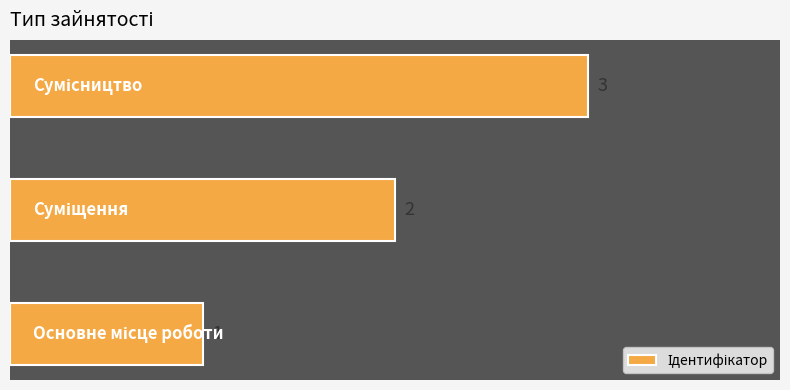

What is the maximum value shown in the chart?

3